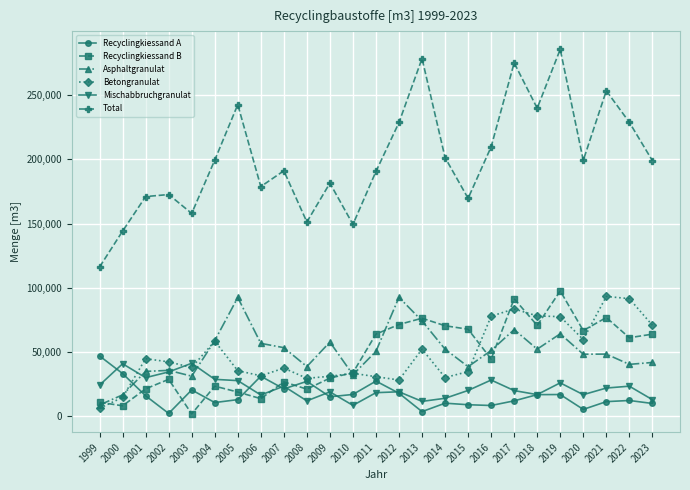

Where is the first local minimum for Betongranulat?

2003